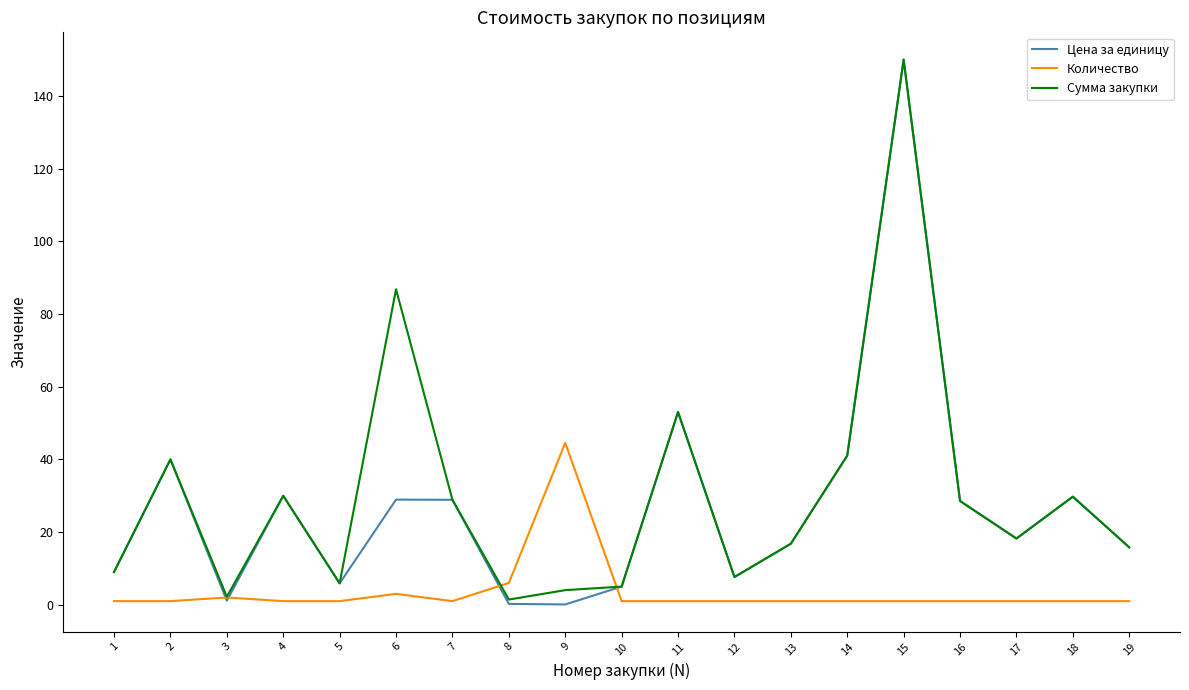

Count the number of data series in this chart.

3